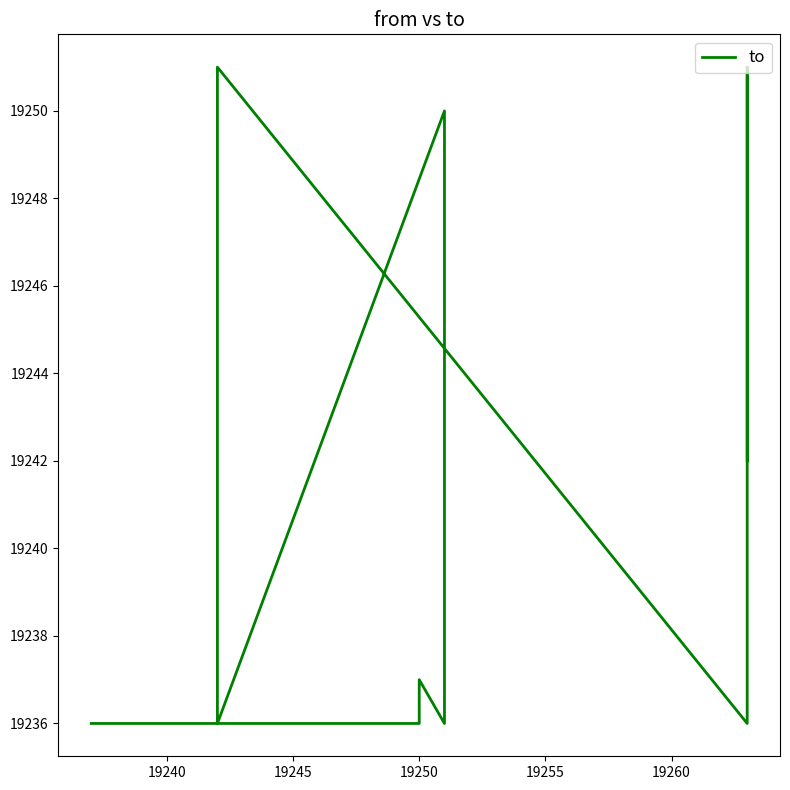

What is the ratio of the value at 19265 to the value at 19245?

1.0